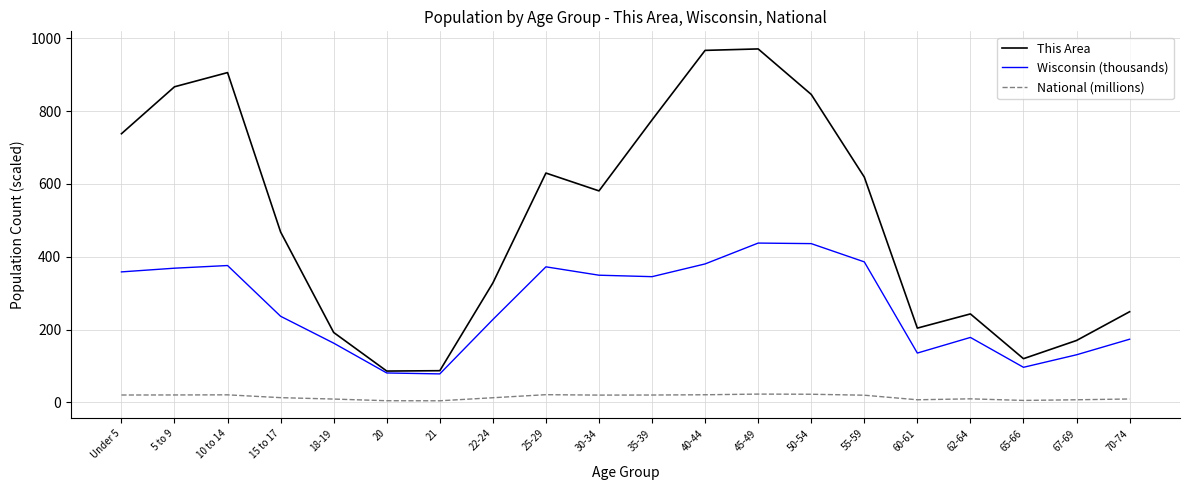

What is the maximum value shown in the chart?

971.0